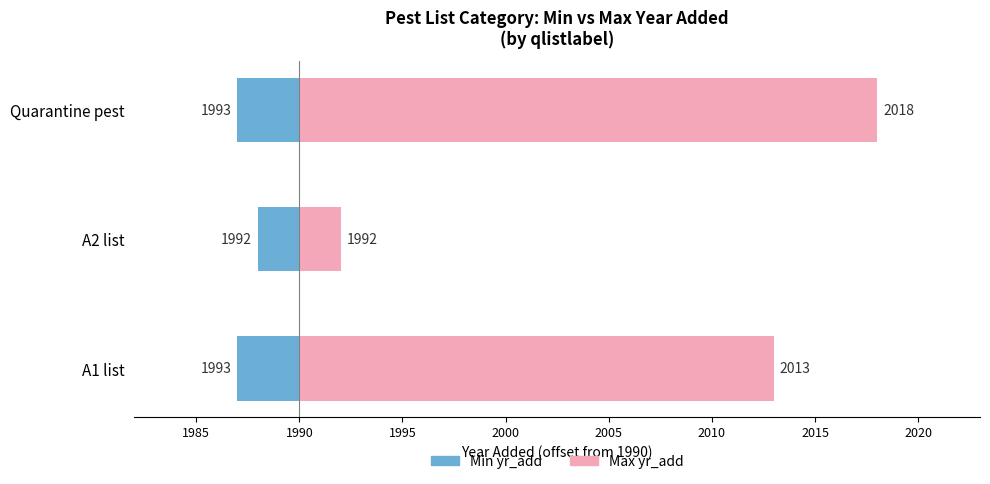

What is the value of the Max yr_add bar at the 1st from the left?

23